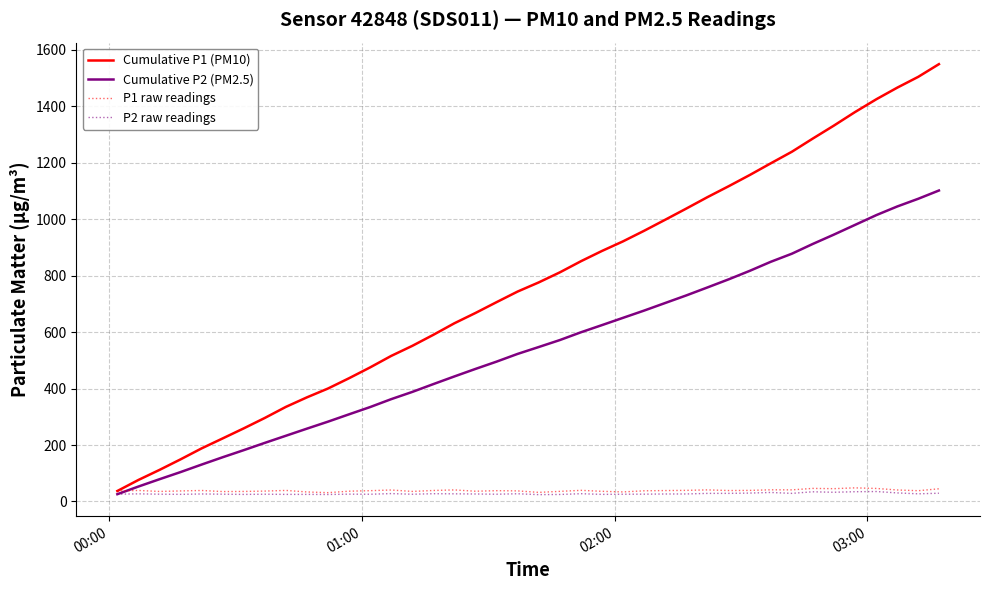

Which series has the largest total across all categories?

Cumulative P1 (PM10)